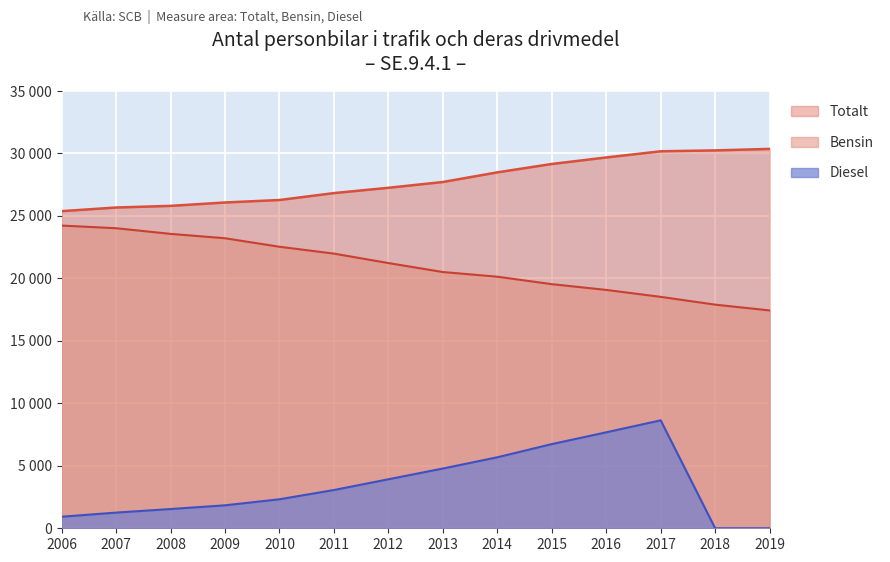

Rank the categories by Totalt value from highest to lowest.

2019, 2018, 2017, 2016, 2015, 2014, 2013, 2012, 2011, 2010, 2009, 2008, 2007, 2006